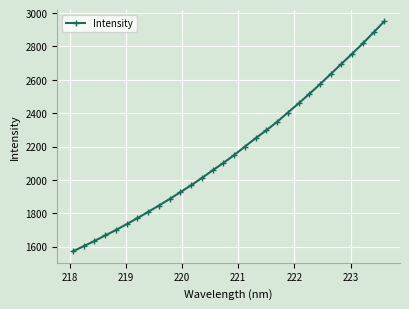

How many lines are shown in the chart?

1